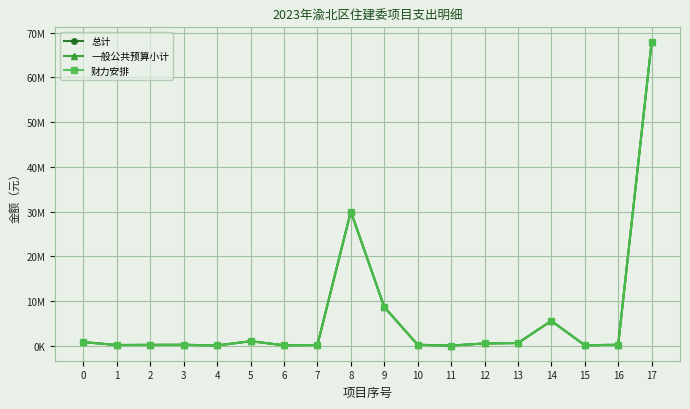

What is the difference between the second highest and minimum values in the 财力安排 series?

29973020